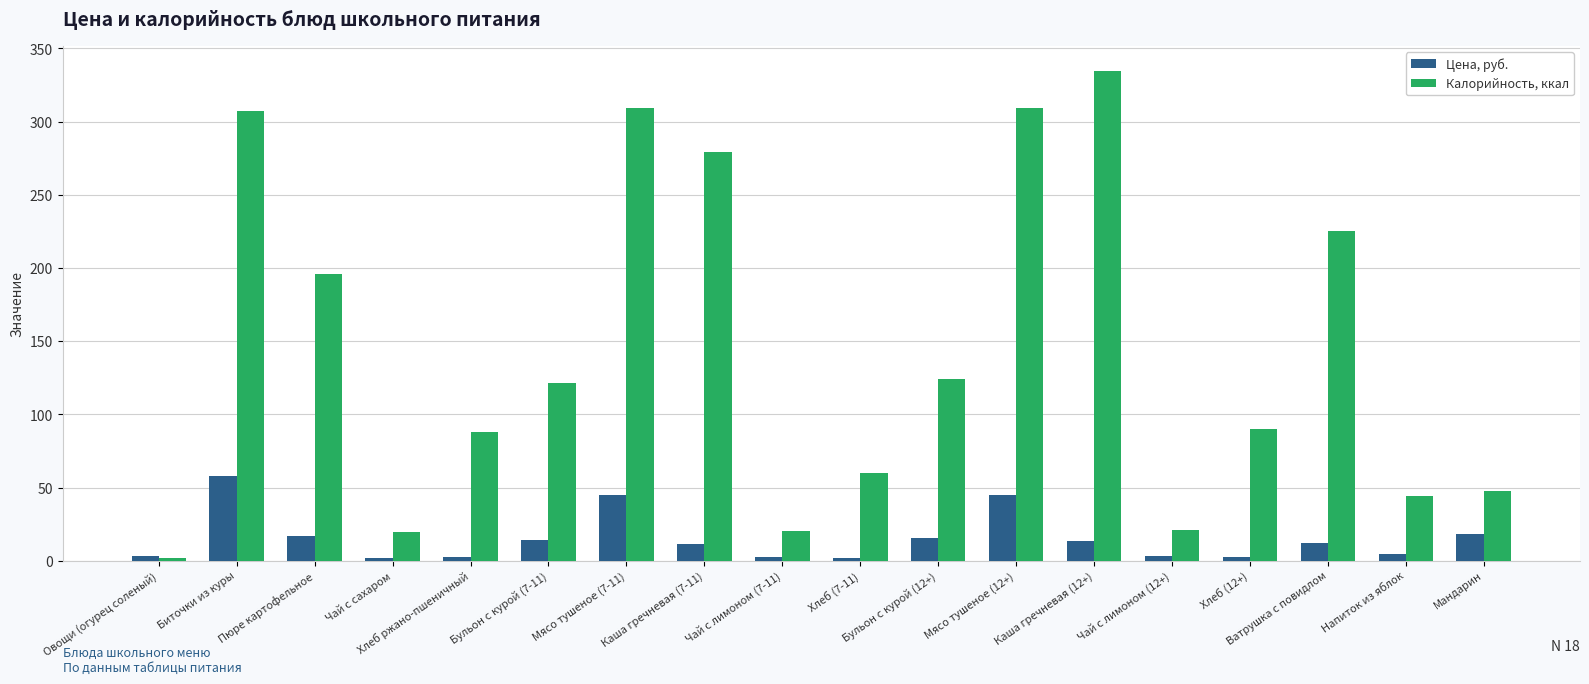

Which label corresponds to the largest value in the chart?

Каша гречневая (12+)